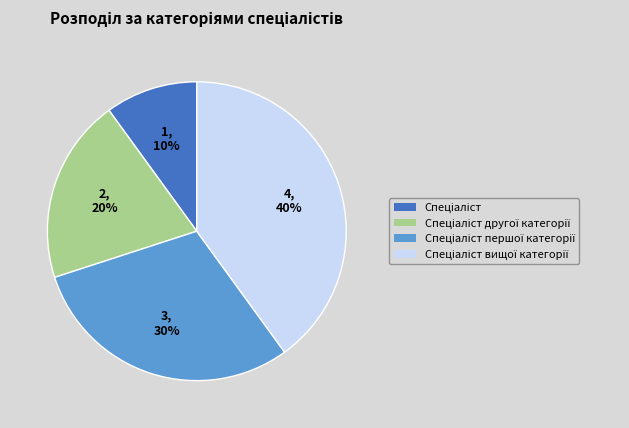

To the nearest percent, what is the difference between the largest and smallest slice percentages?

30%